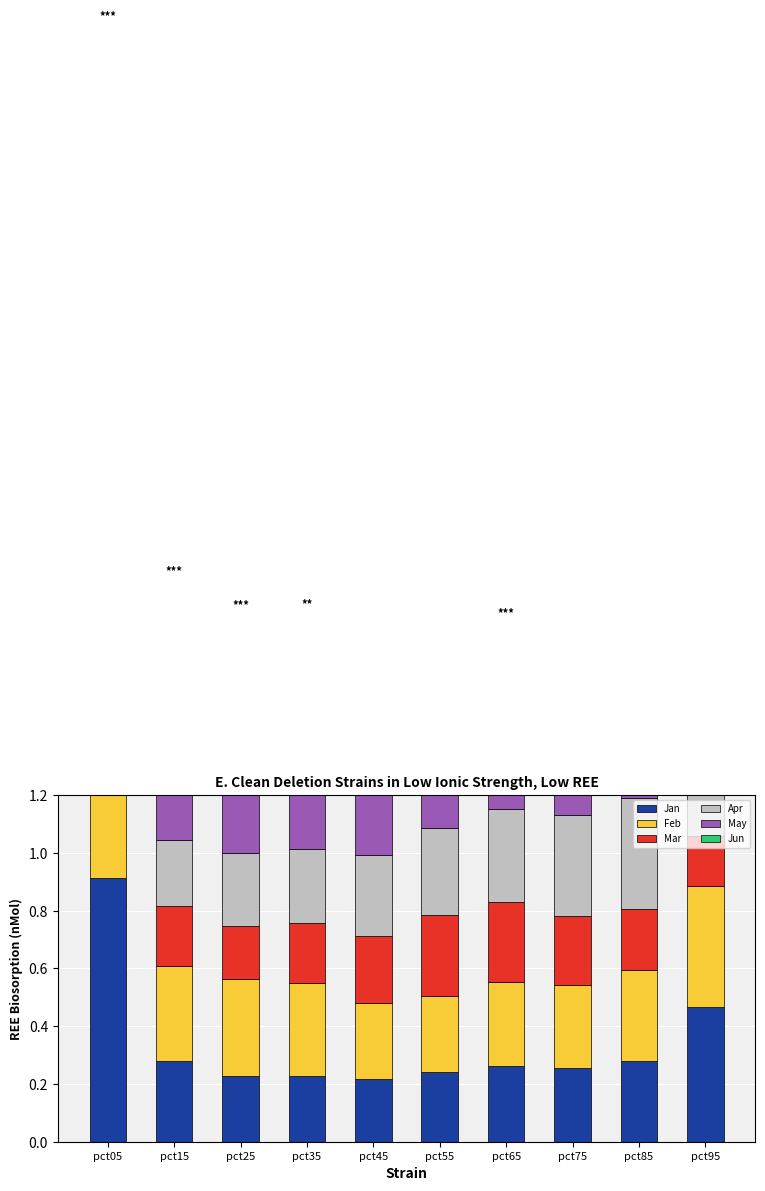

Rank the series at pct65 from lowest to highest value.

Jan, Jun, Mar, Feb, Apr, May